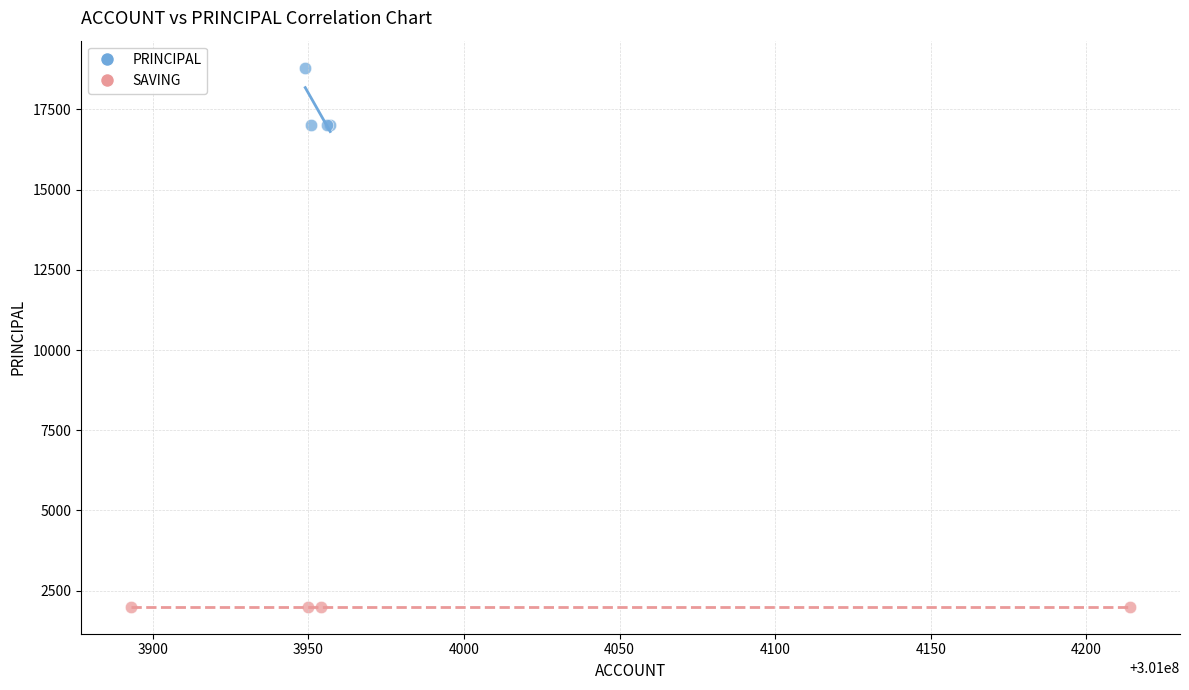

Which series contains the highest Y value?

PRINCIPAL